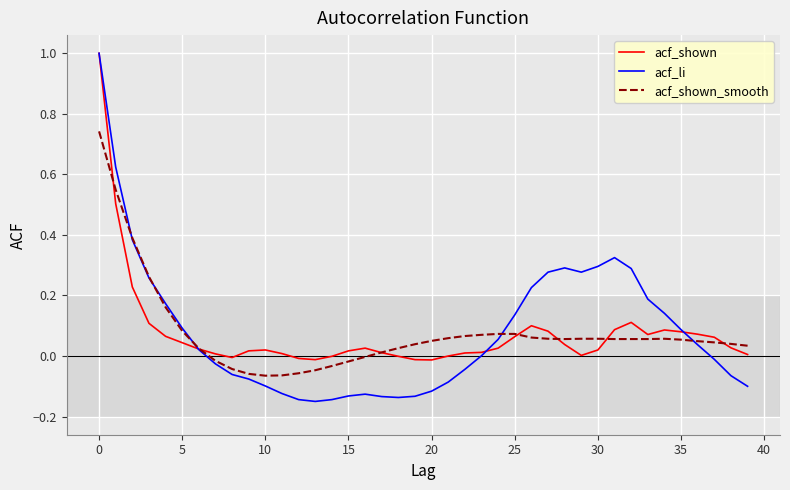

What is the highest value of the acf_li series?

1.0